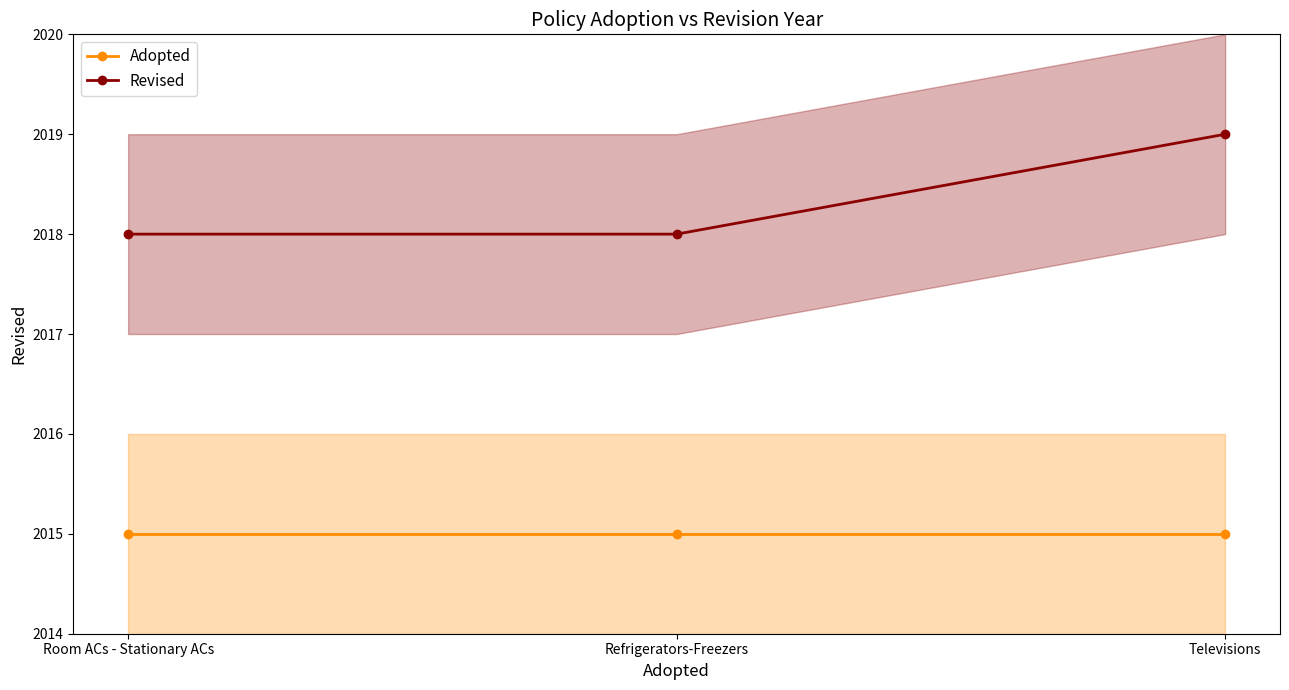

What is the label of the 2nd point from the right?

Refrigerators-Freezers